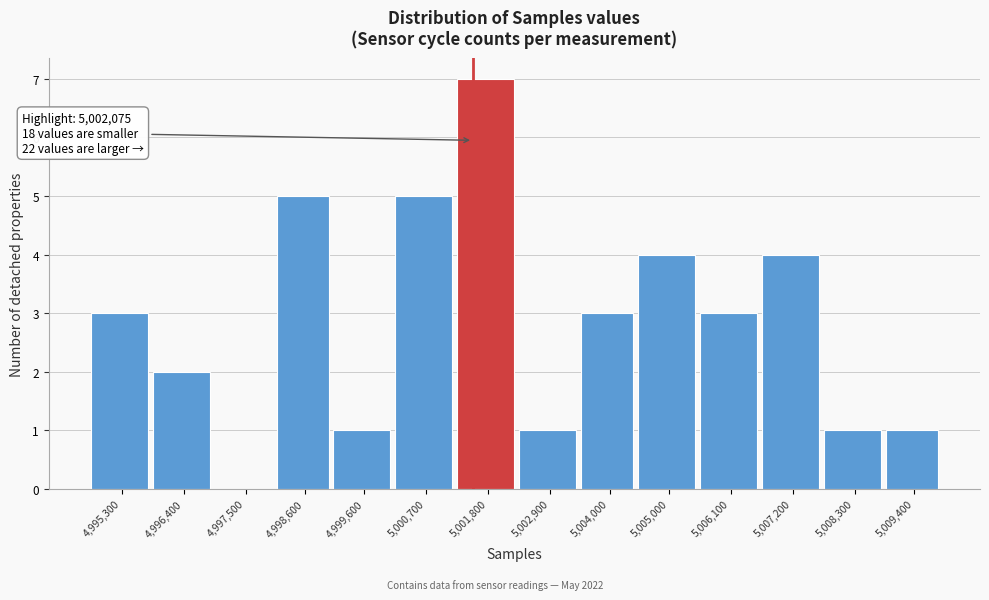

Reading left to right, list all the values displayed in this chart.

4,995,300=3	4,996,400=2	4,997,500=0	4,998,600=5	4,999,600=1	5,000,700=5	5,001,800=7	5,002,900=1	5,004,000=3	5,005,000=4	5,006,100=3	5,007,200=4	5,008,300=1	5,009,400=1